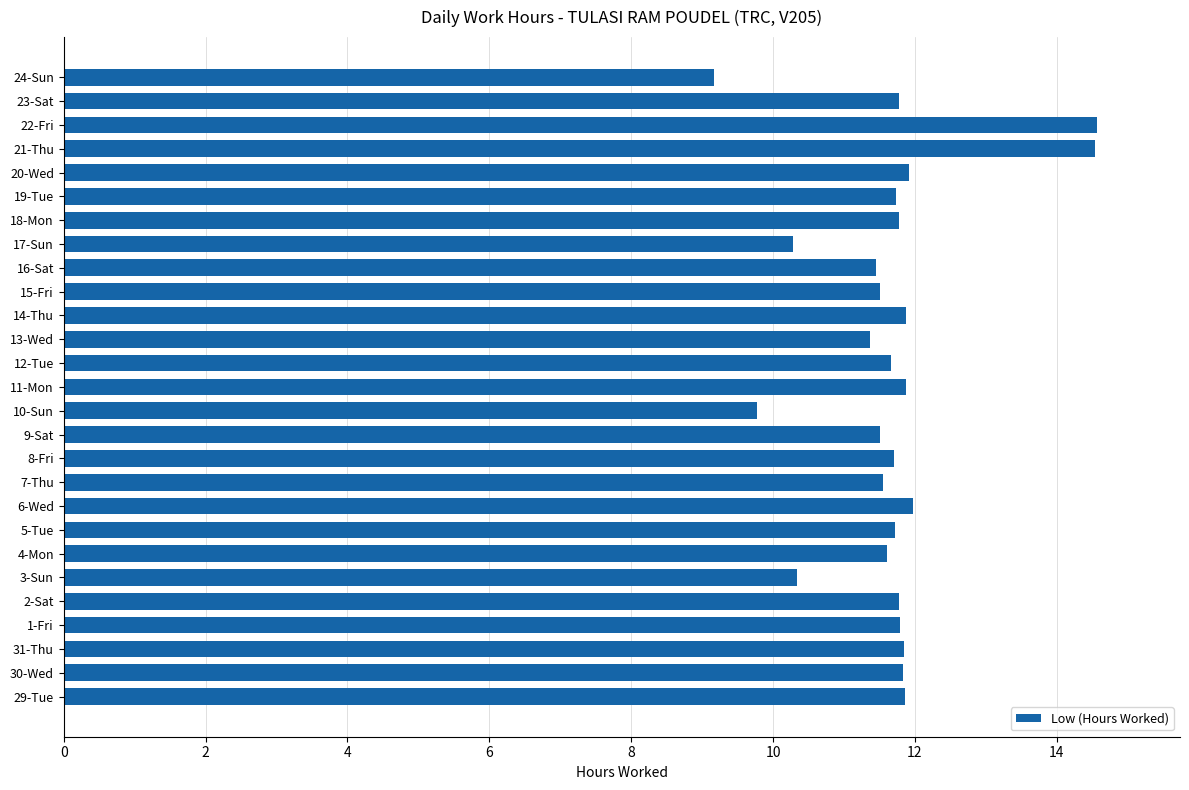

Which category has the lowest value across all series?

24-Sun